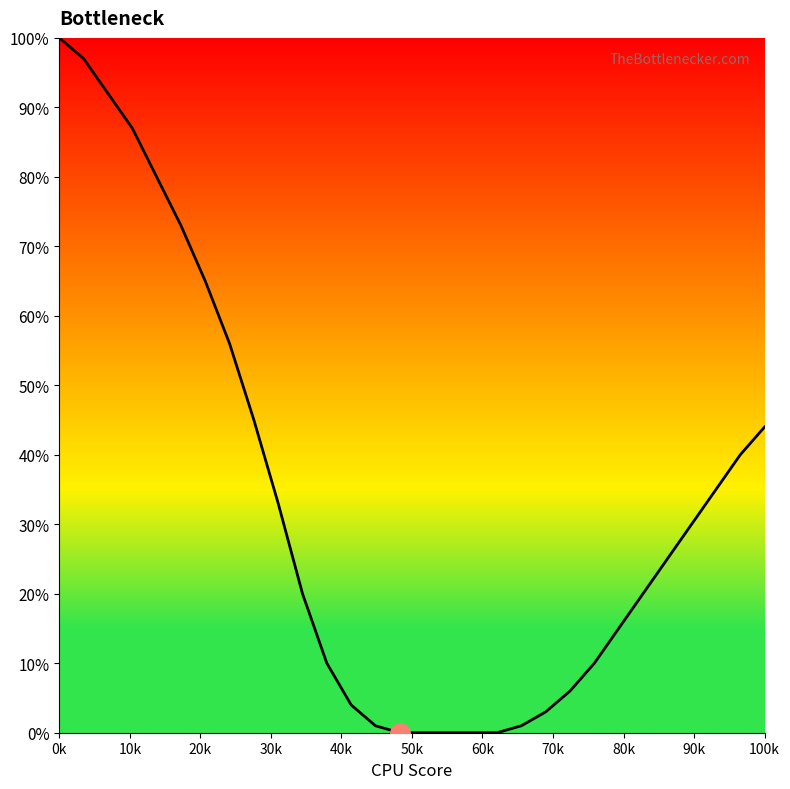

At which label does the data first exceed 25?

0k